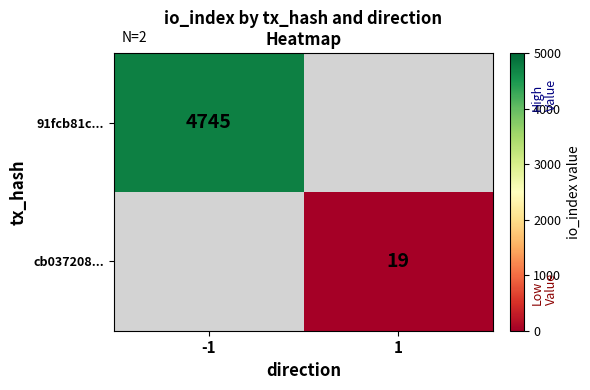

Is the value of 91fcb81c... at -1 greater than the value of cb037208... at 1?

Yes